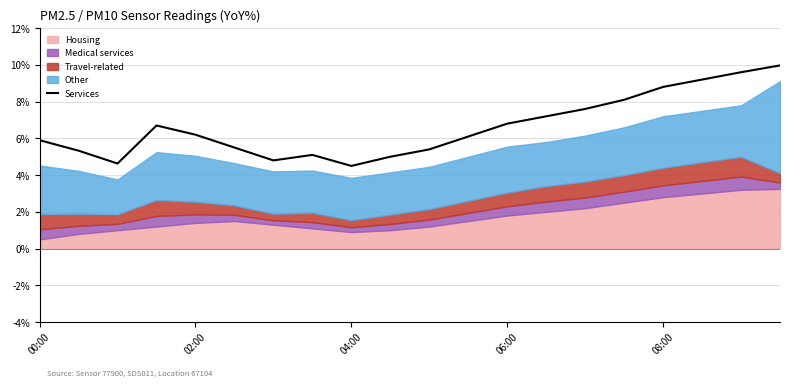

The Services series shows 6.2 at 02:00. True or false?

True